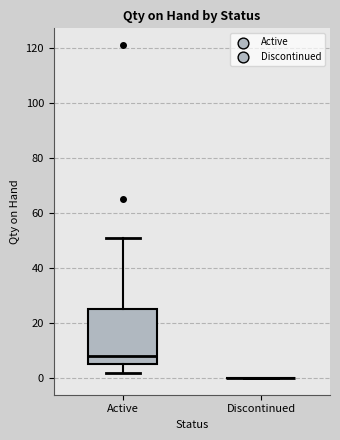

Comparing the boxes themselves (not the whiskers), which one is the tallest?

Active